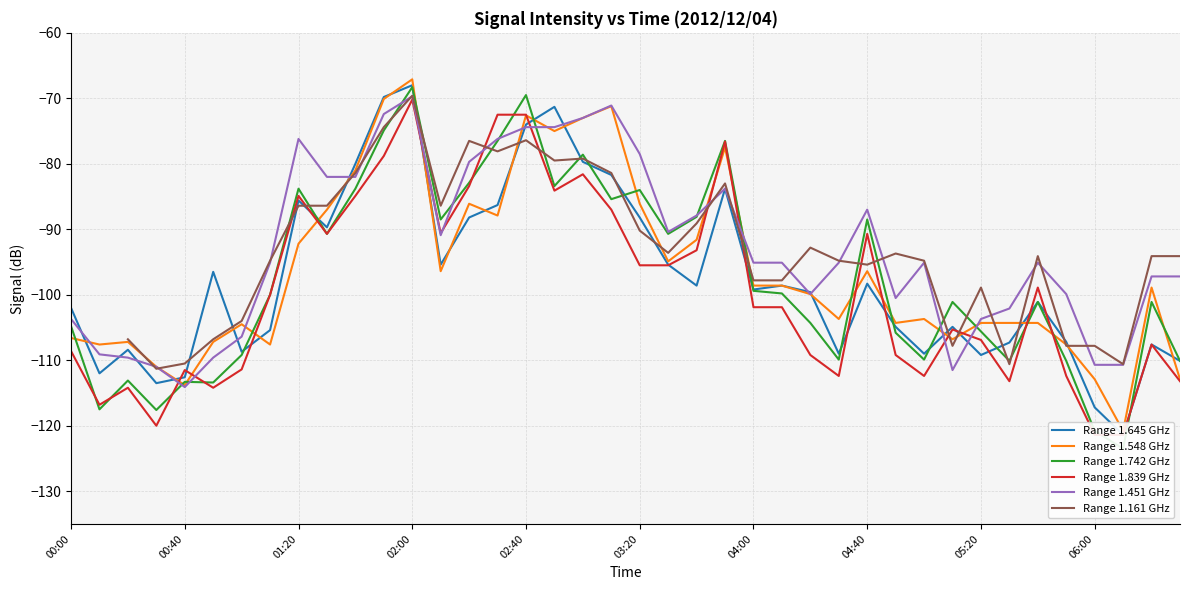

At which category does the chart reach its minimum across all series?

37